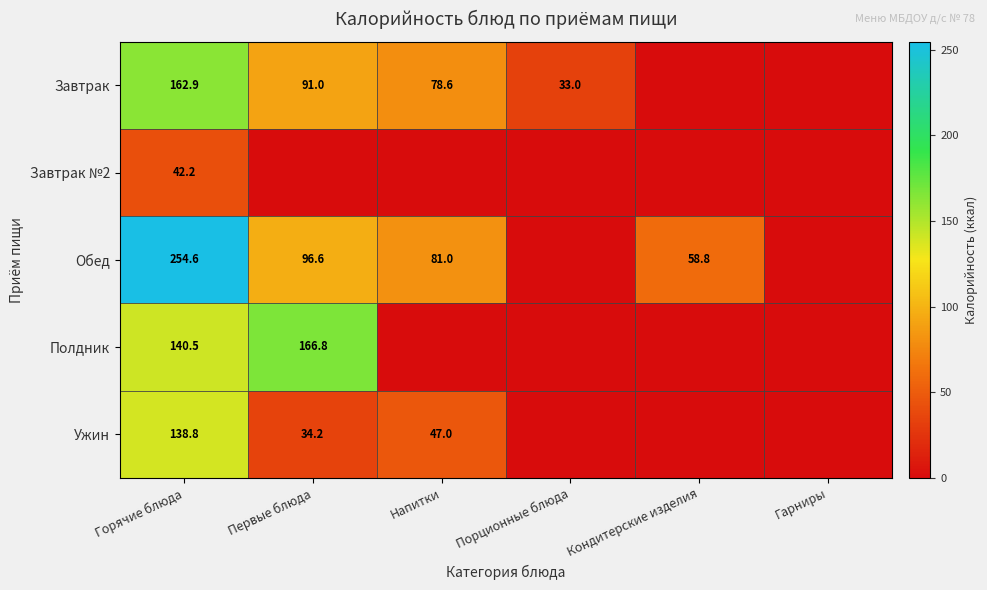

What is the difference between the highest and lowest values at Горячие блюда?

212.4